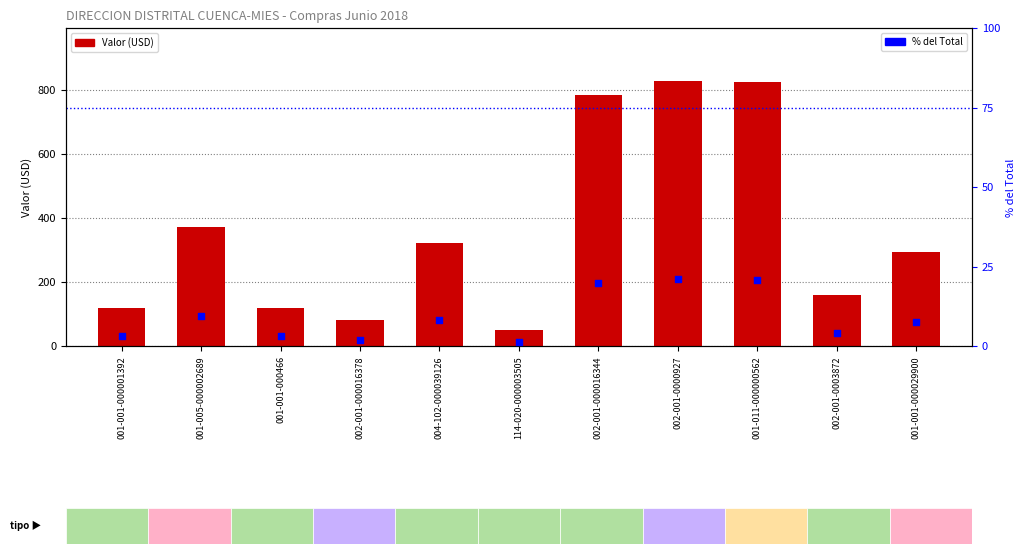

Which series contains the highest Y value?

Valor (USD)